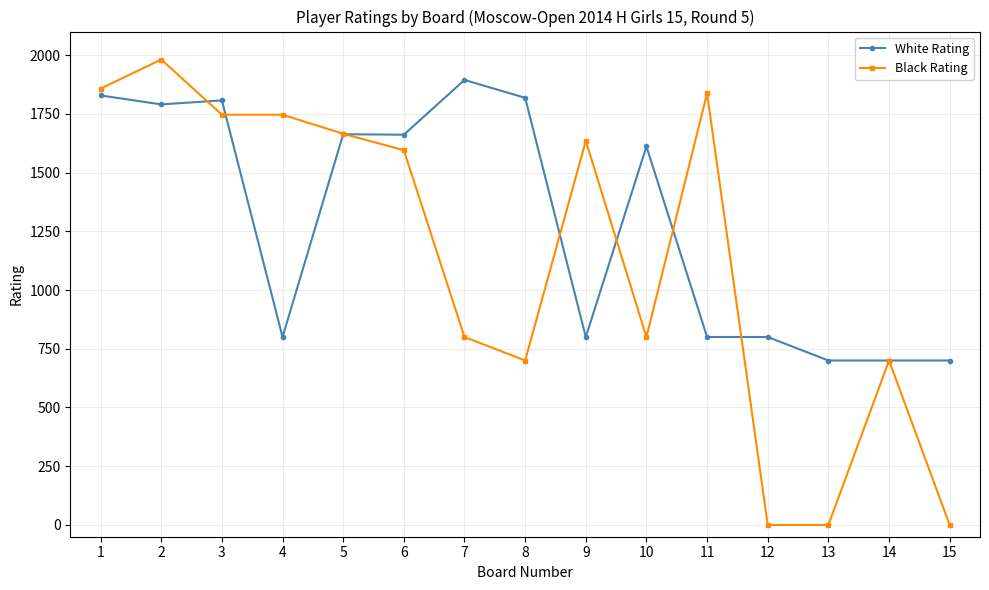

Which series has the widest spread of values?

Black Rating